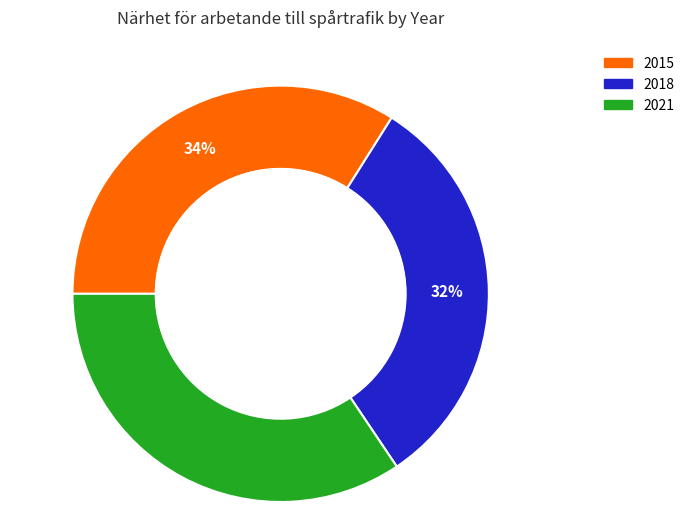

To the nearest percent, what percentage of the pie is 2018?

32%